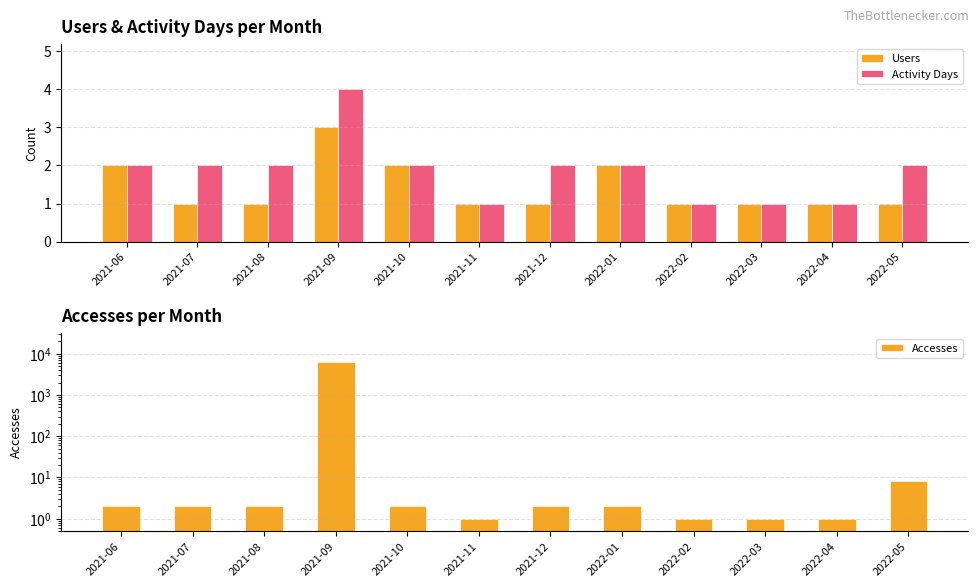

Is the value of Users at 2021-06 greater than the value of Activity Days at 2021-08?

No